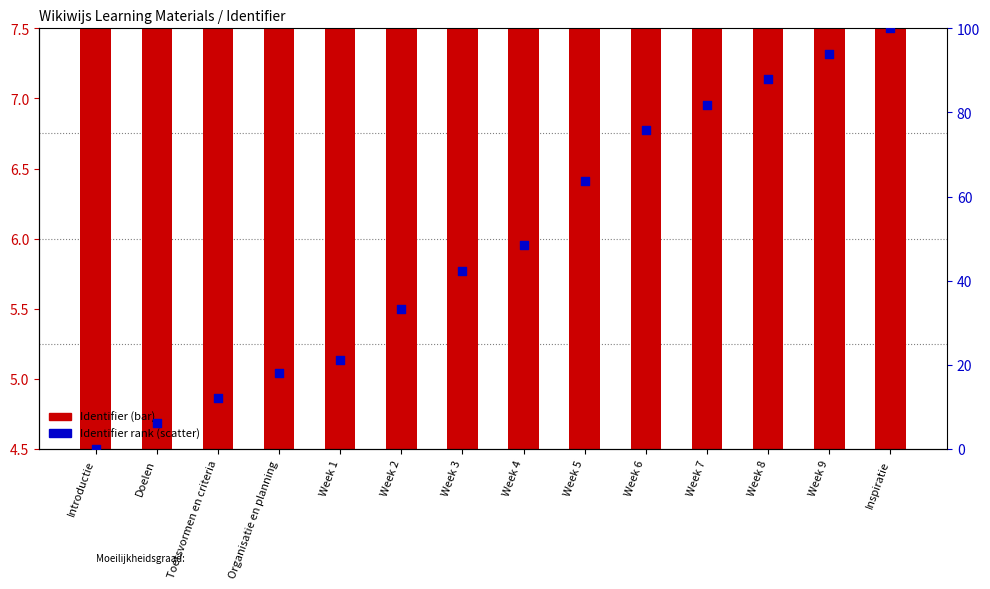

Which series has the largest Y range (max minus min)?

Identifier rank (0-100)